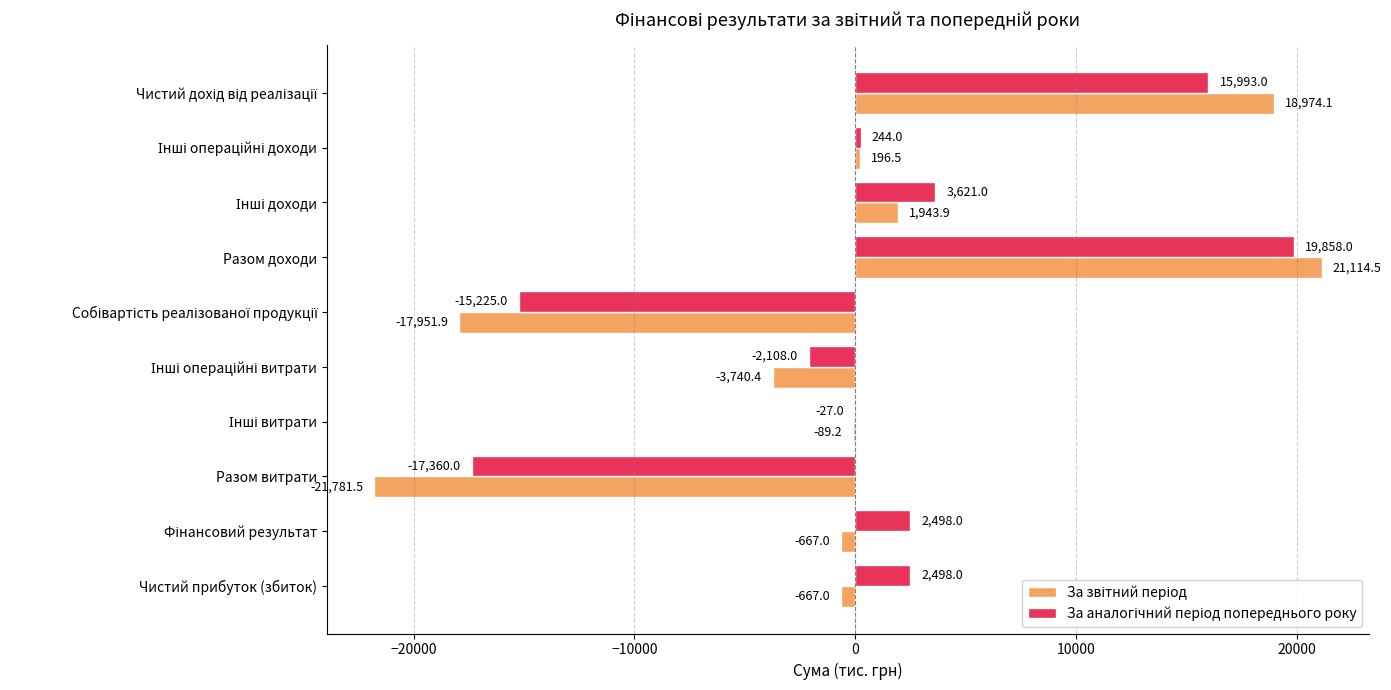

At which category is the sum across all series the highest?

Разом доходи